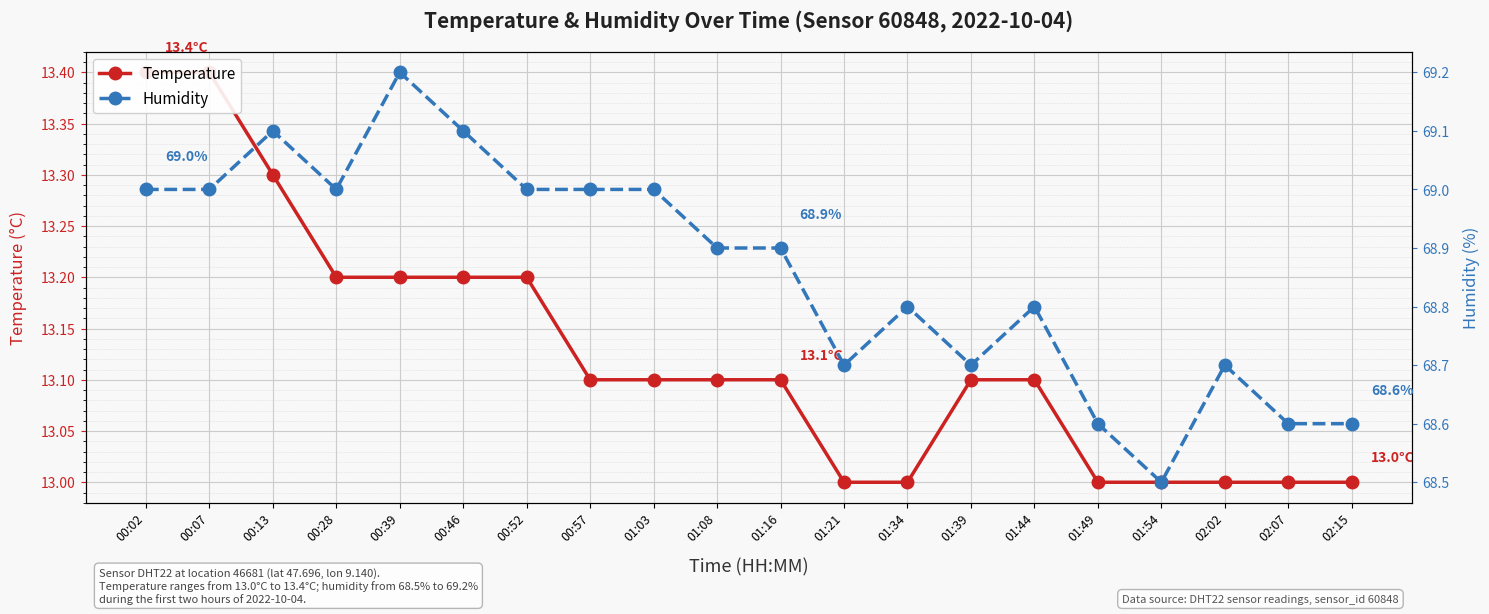

What is the lowest value of the humidity series?

68.5